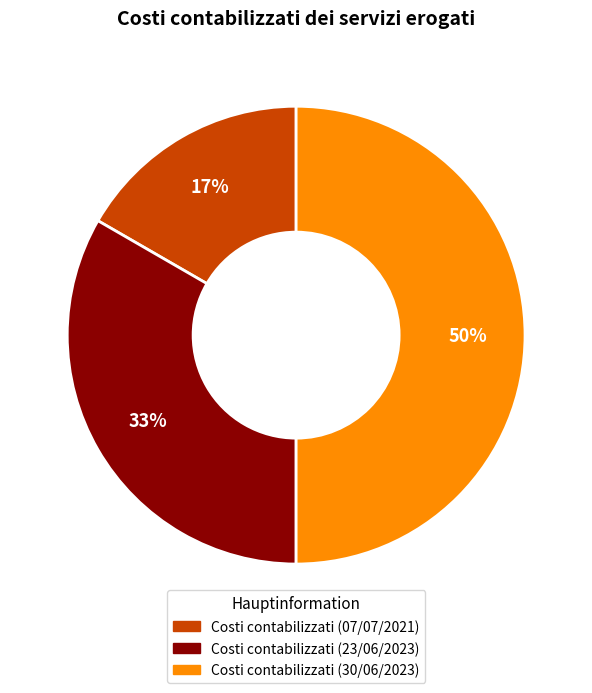

To the nearest percent, what portion does Costi contabilizzati (07/07/2021) represent?

17%